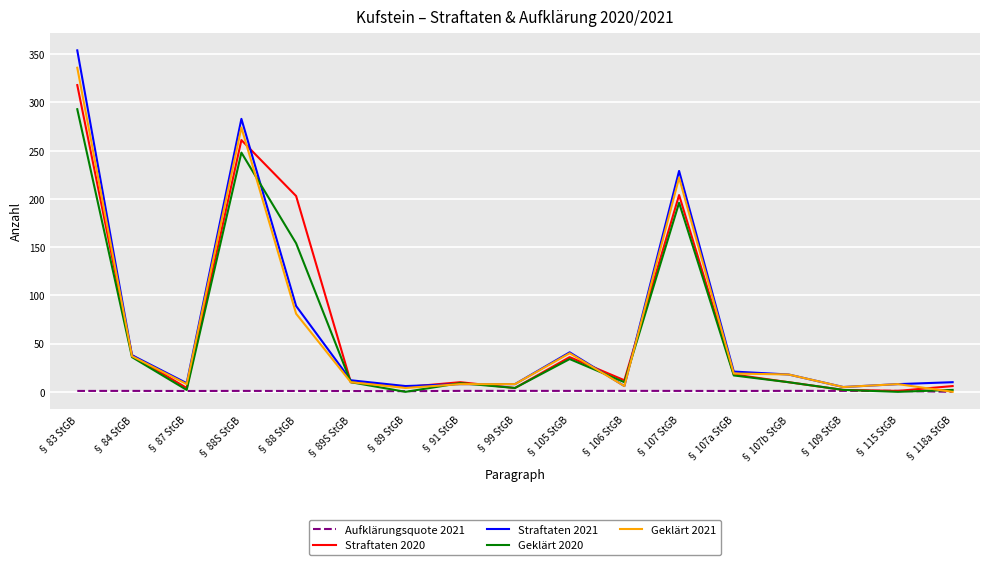

The Geklärt 2021 series shows 346.3 at § 107 StGB. True or false?

False